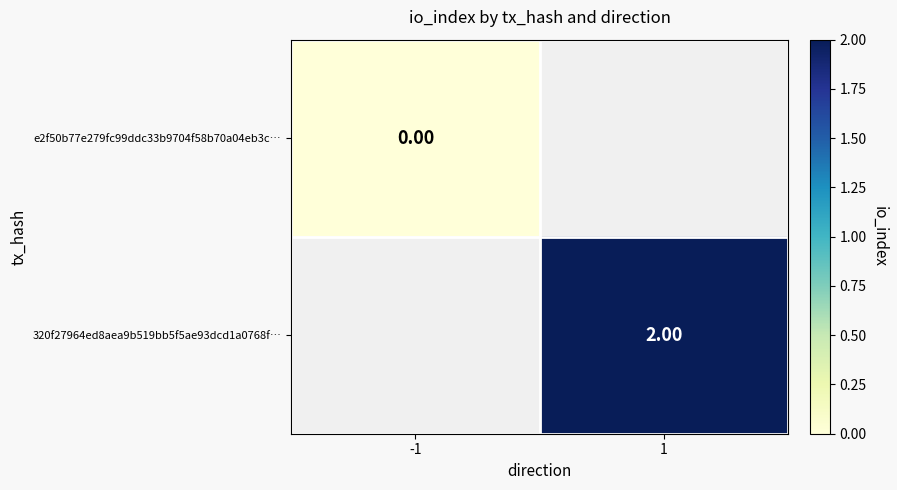

Between 1 and -1, which is larger?

-1